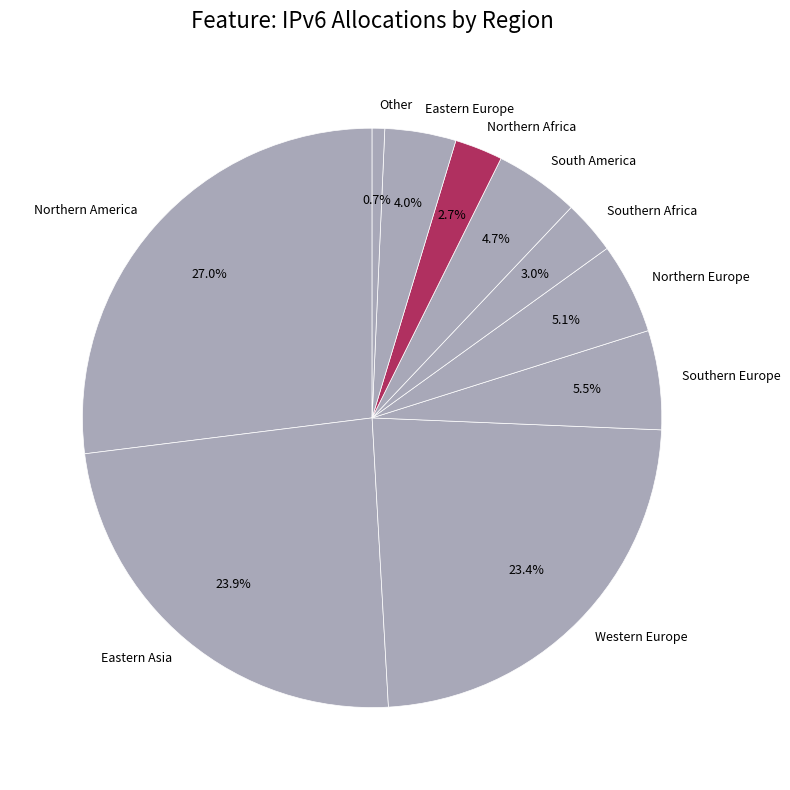

True or false: Northern Europe accounts for 5% of the total.

True